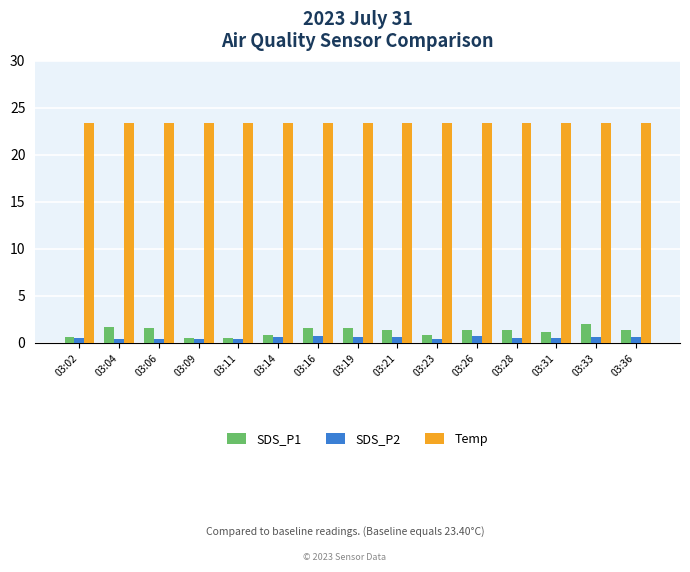

Is it true that SDS_P2 equals 0.5 at 03:09?

True